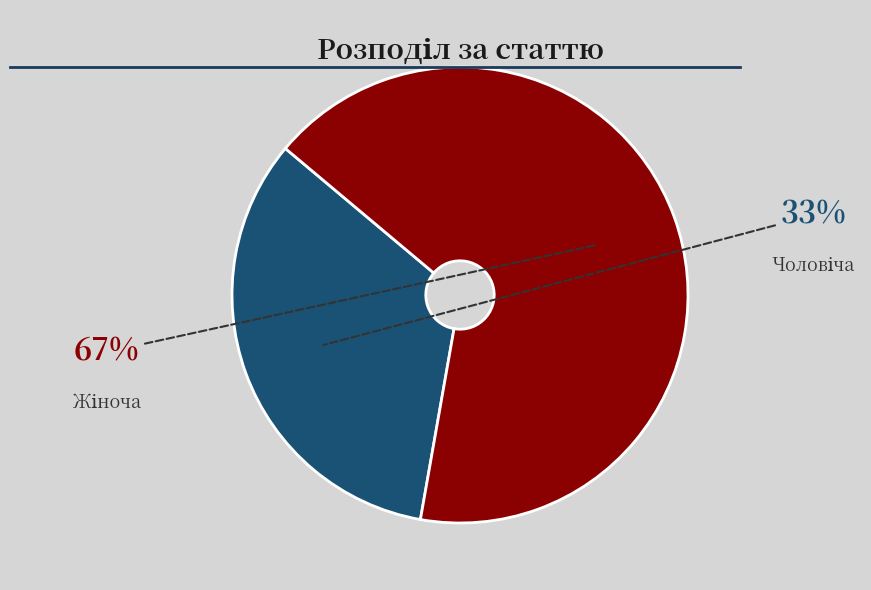

Is there a majority slice in this chart?

Yes